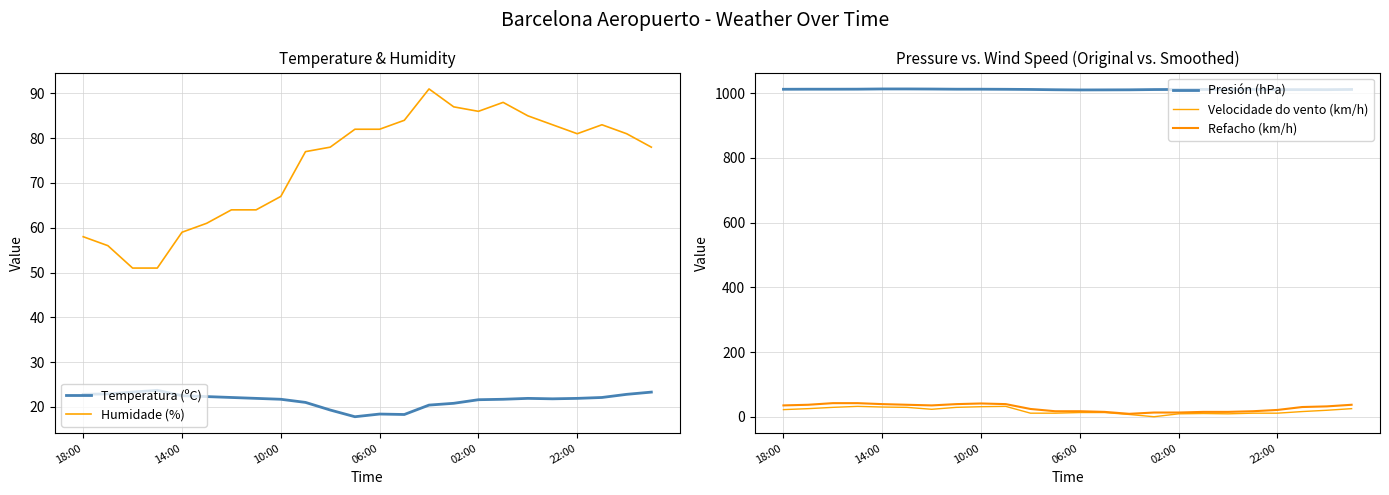

How many interior local peaks does the Velocidade do vento (km/h) series have?

3